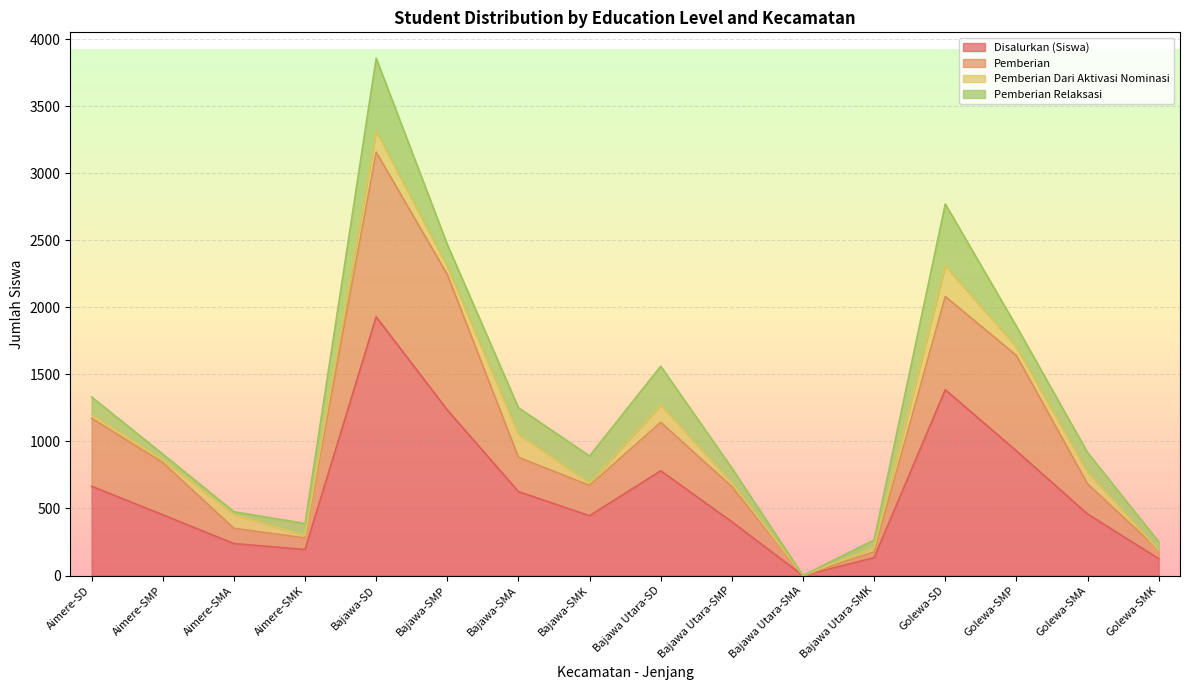

At how many categories does at least one series exceed 2288?

1